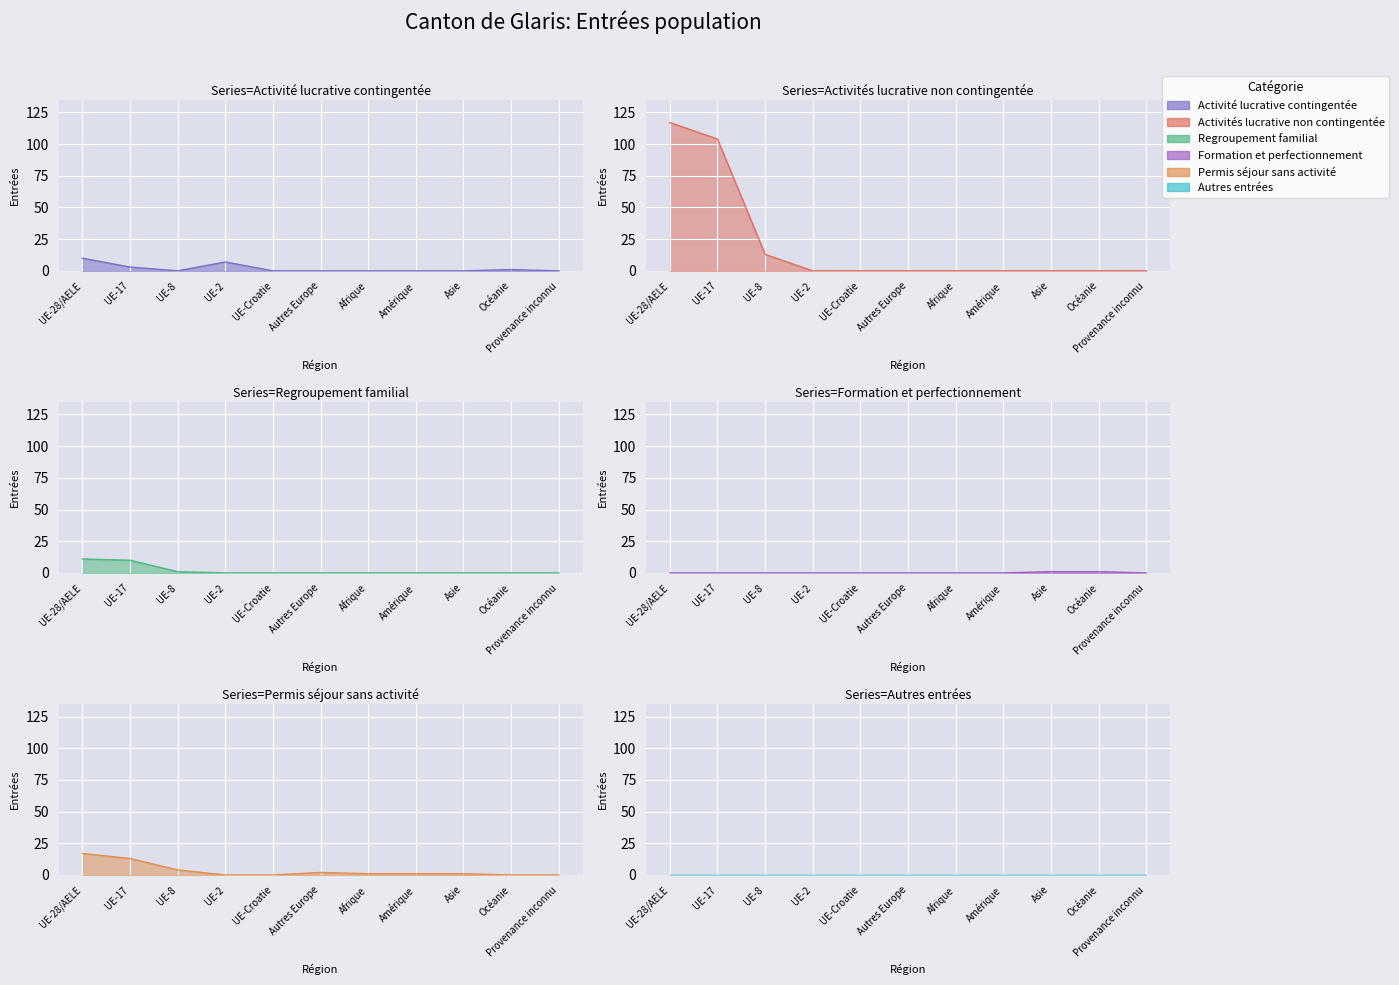

At how many categories does at least one series exceed 72?

2